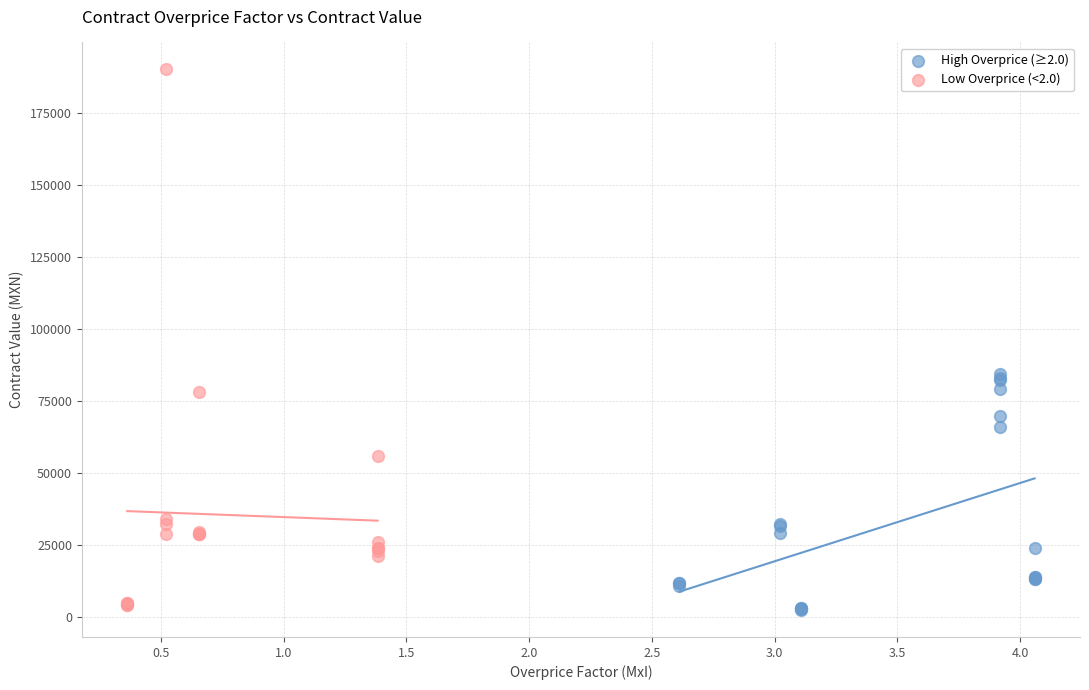

Which series has the largest Y range (max minus min)?

Low Overprice (<2.0)